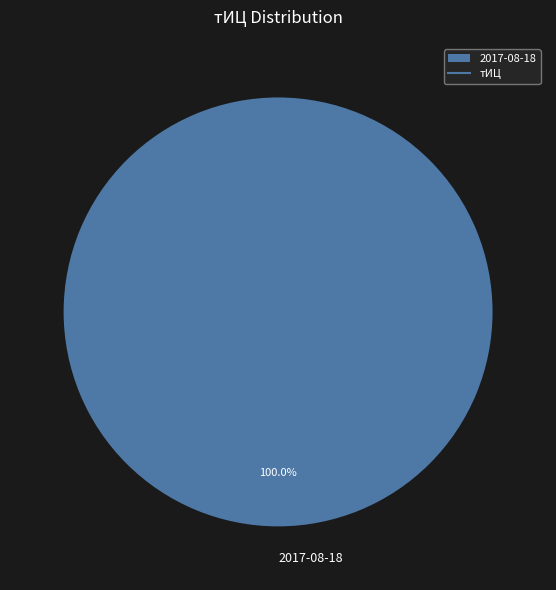

Does any single category account for the majority?

Yes